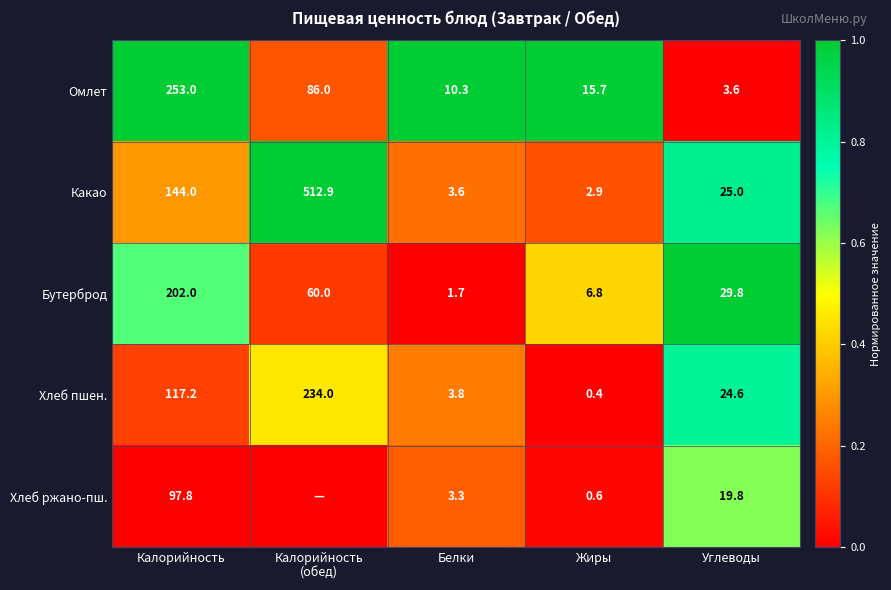

How many values in the Бутерброд series exceed 29?

3